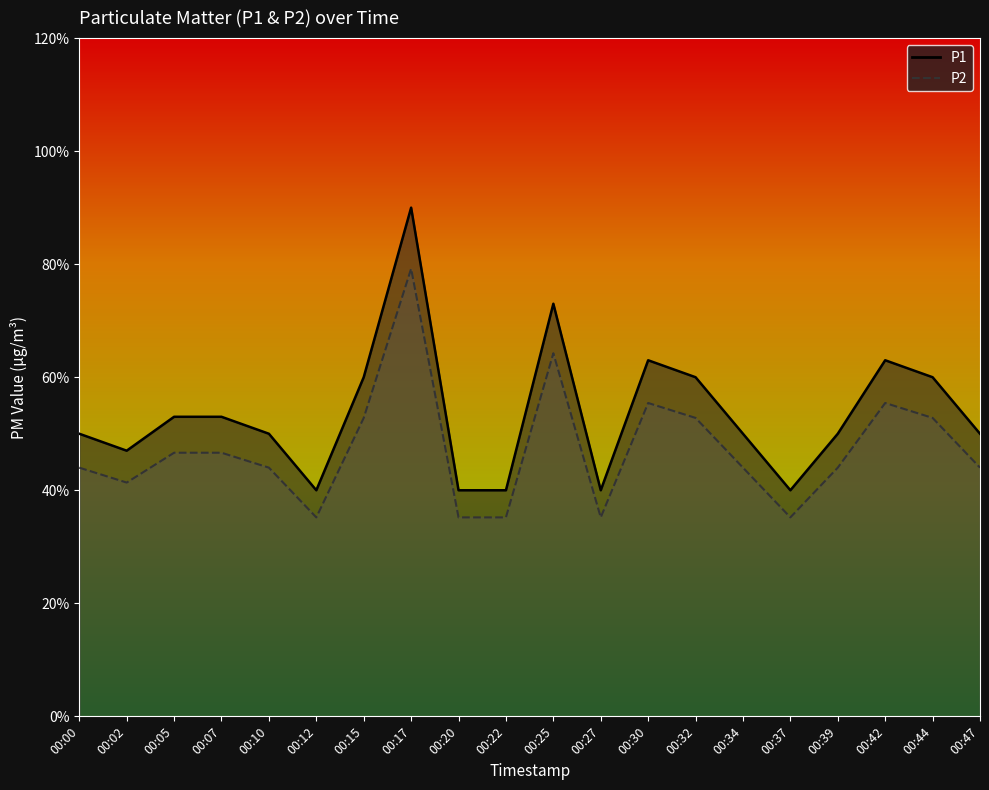

Is the value of P1 at 00:20 greater than the value of P2 at 00:00?

No